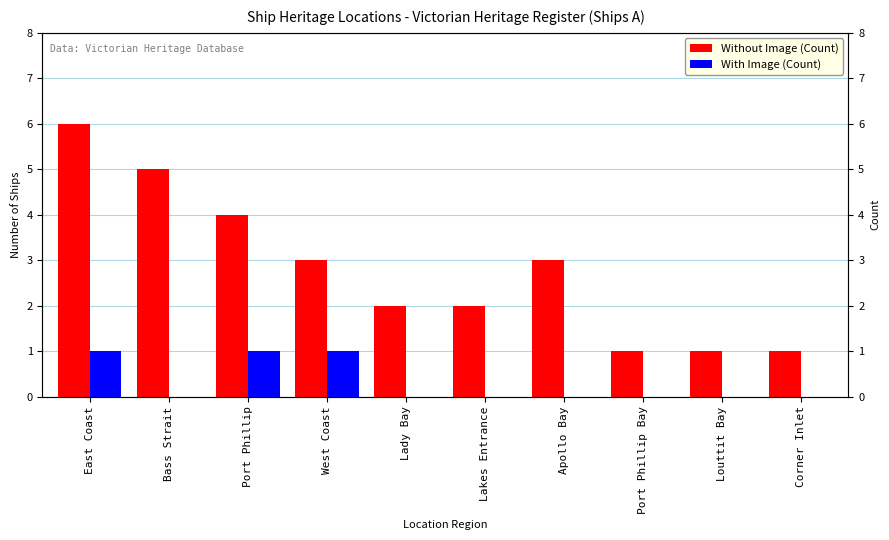

What position from the right is East Coast?

10